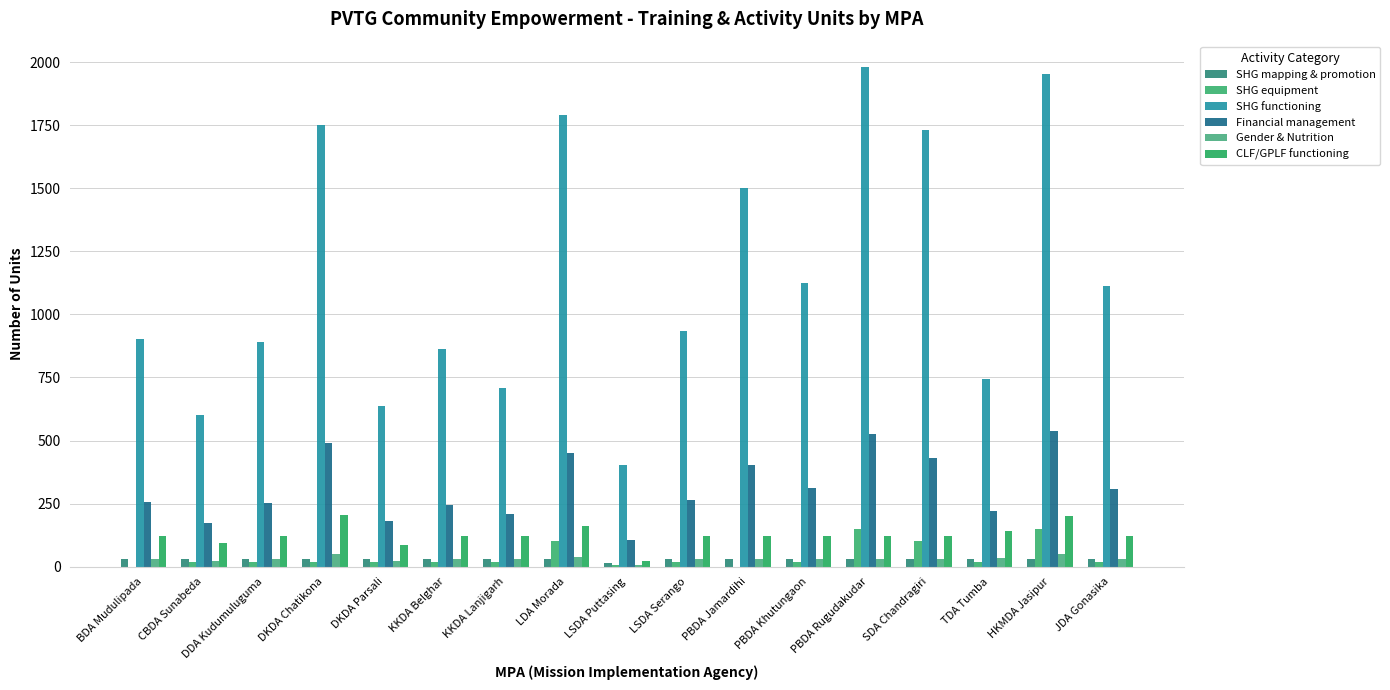

Is the value of Financial management at TDA Tumba greater than the value of CLF/GPLF functioning at LSDA Serango?

Yes